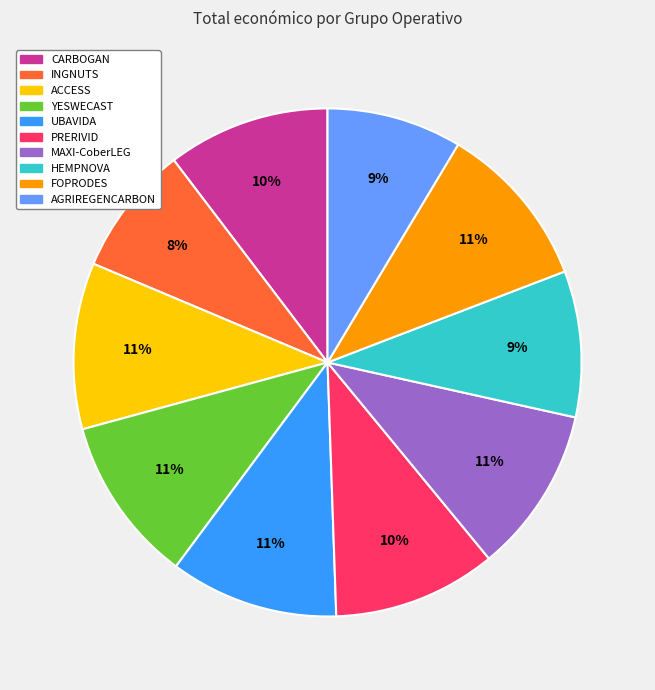

Do INGNUTS and HEMPNOVA together represent more than half of the pie?

No